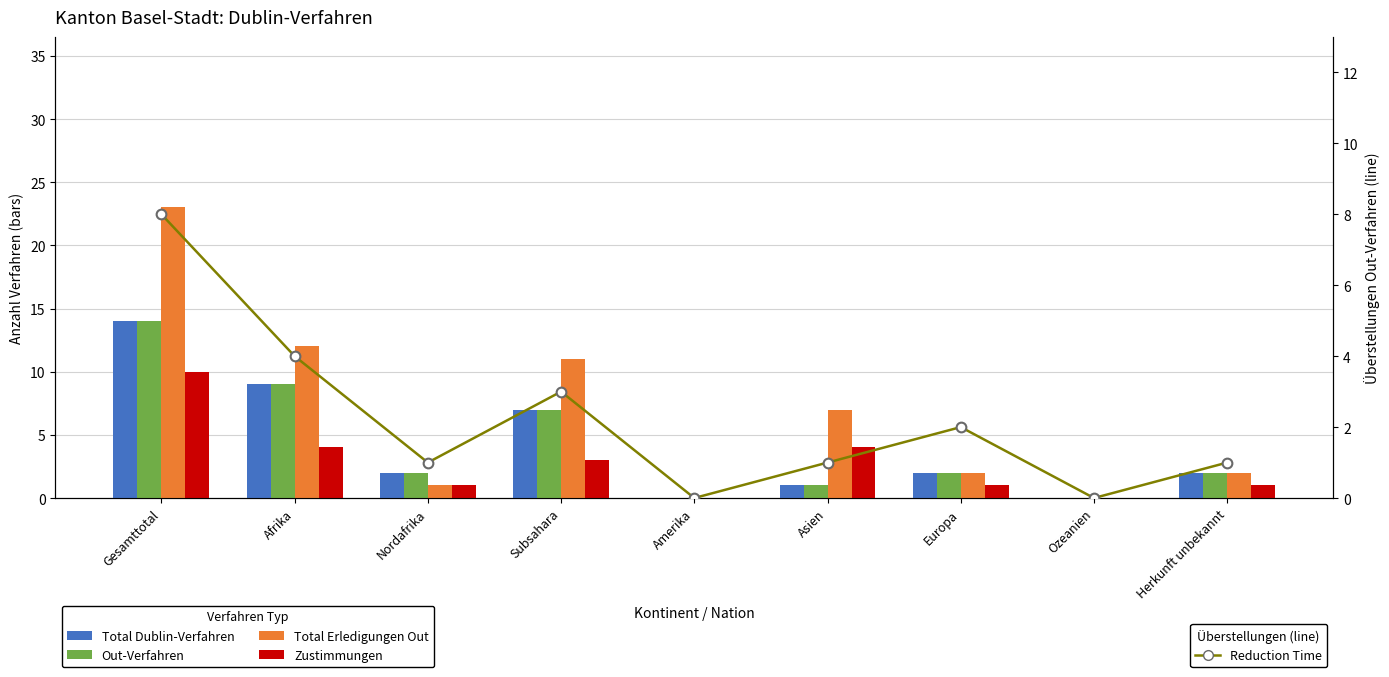

Is it true that Reduction Time equals 2 at Subsahara?

False